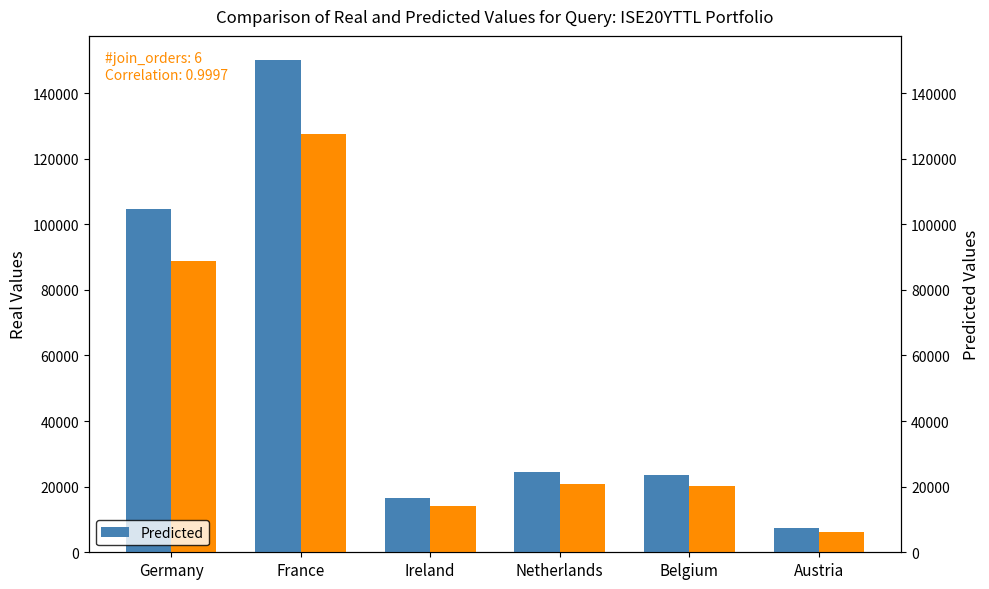

Reading right to left, extract all data points from this chart.

Real: 7416.0	23689.0	24327.0	16586.0	149950.0	104650.0
Predicted: 6303.6	20135.6	20678.0	14098.1	127457.5	88952.5